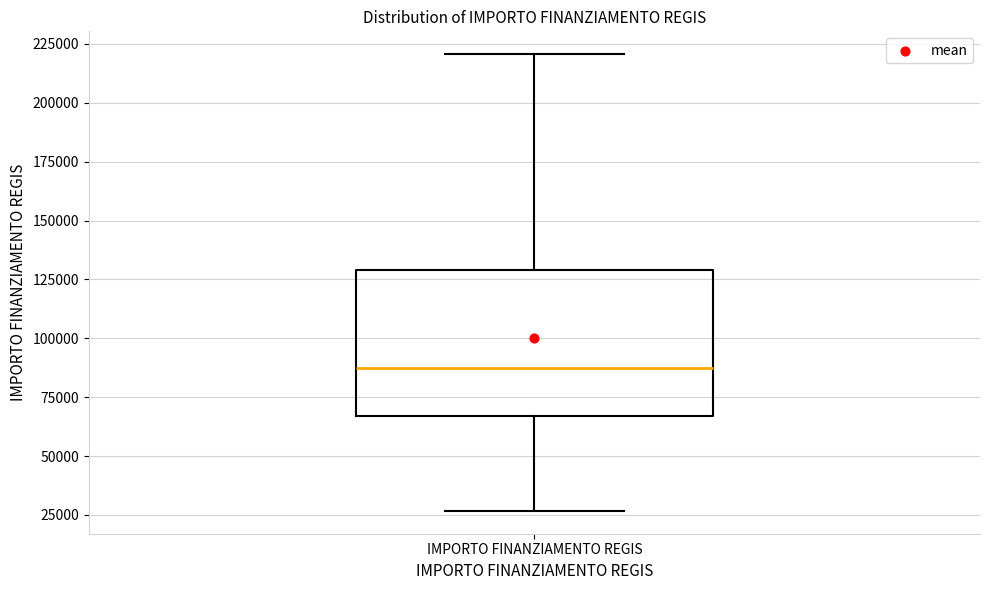

Read this box plot against the y-axis: the position of the median line, the range covered by the box, and the ends of both whiskers. The values are not printed on the chart, so give them approximately, as read against the axis.

median 85000, box 65000 to 130000, whiskers 25000 to 220000